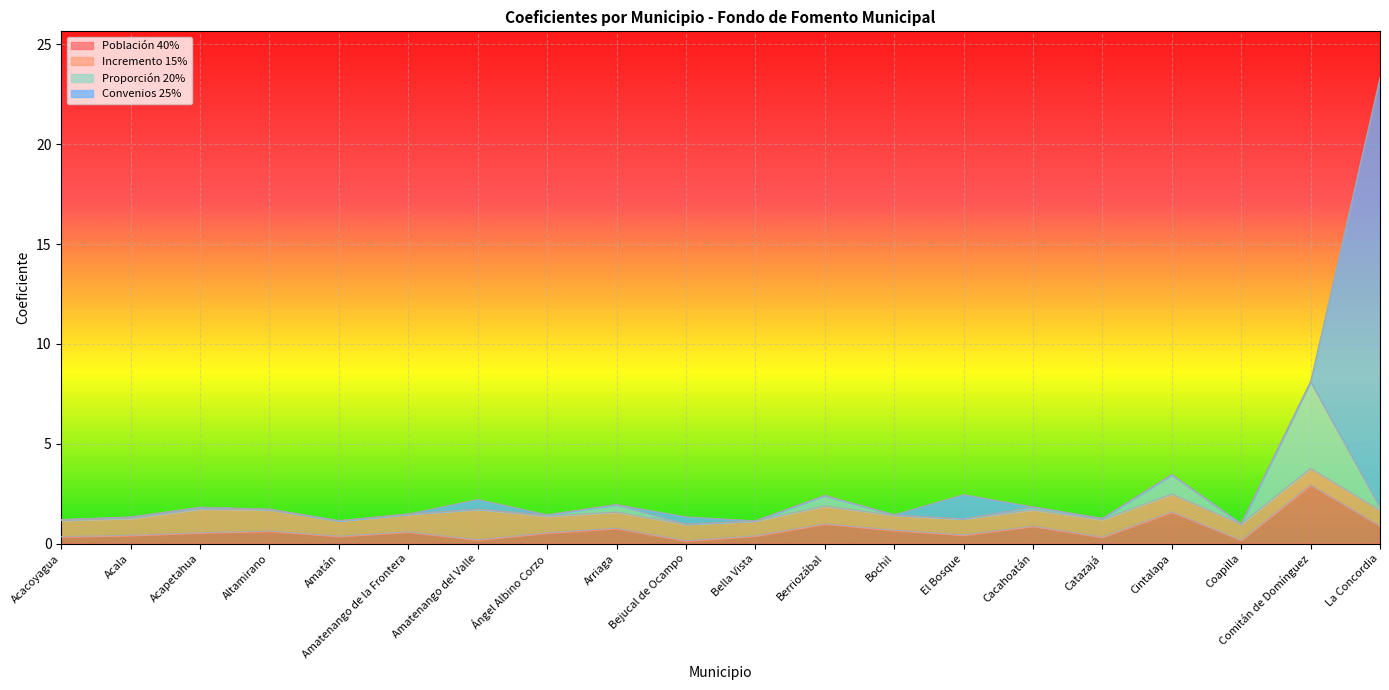

How many lines are shown in the chart?

4